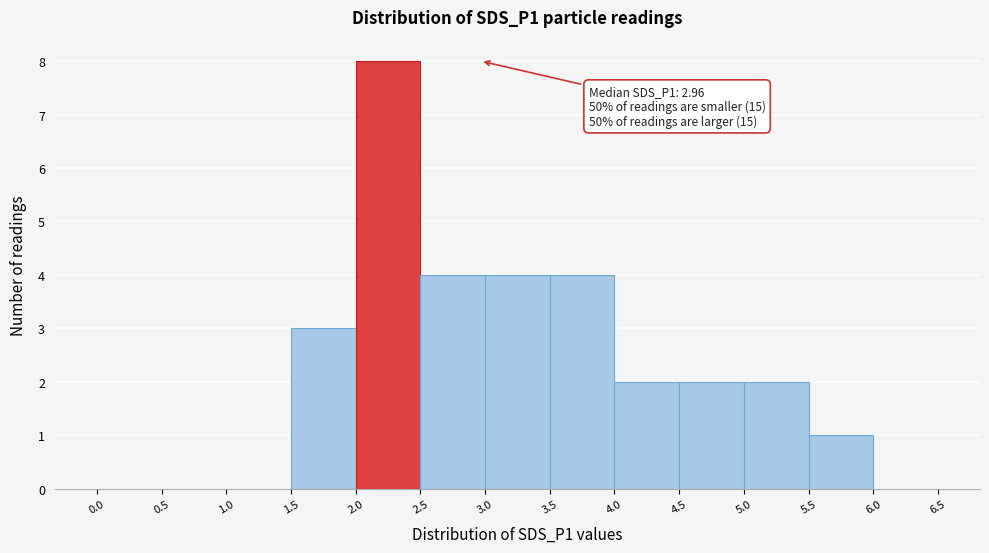

Over which range of the x-axis is the bar tallest?

2.0 to 2.5